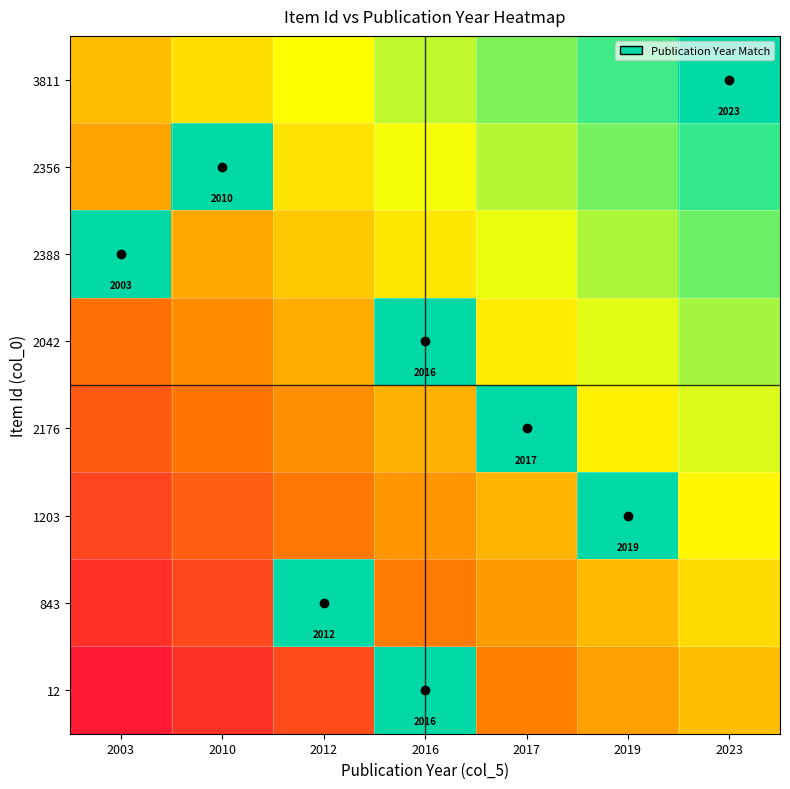

How many series are shown in this chart?

8